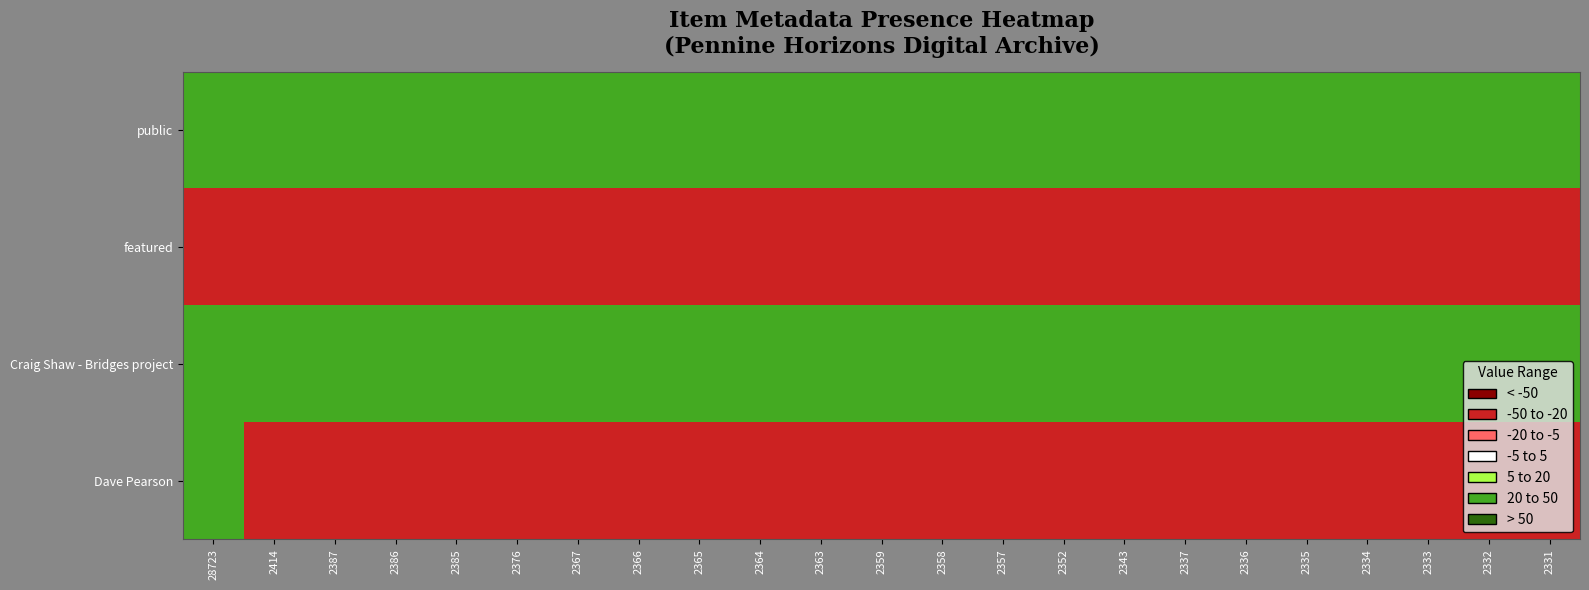

What is the spread (max minus min) of values at 2335?

60